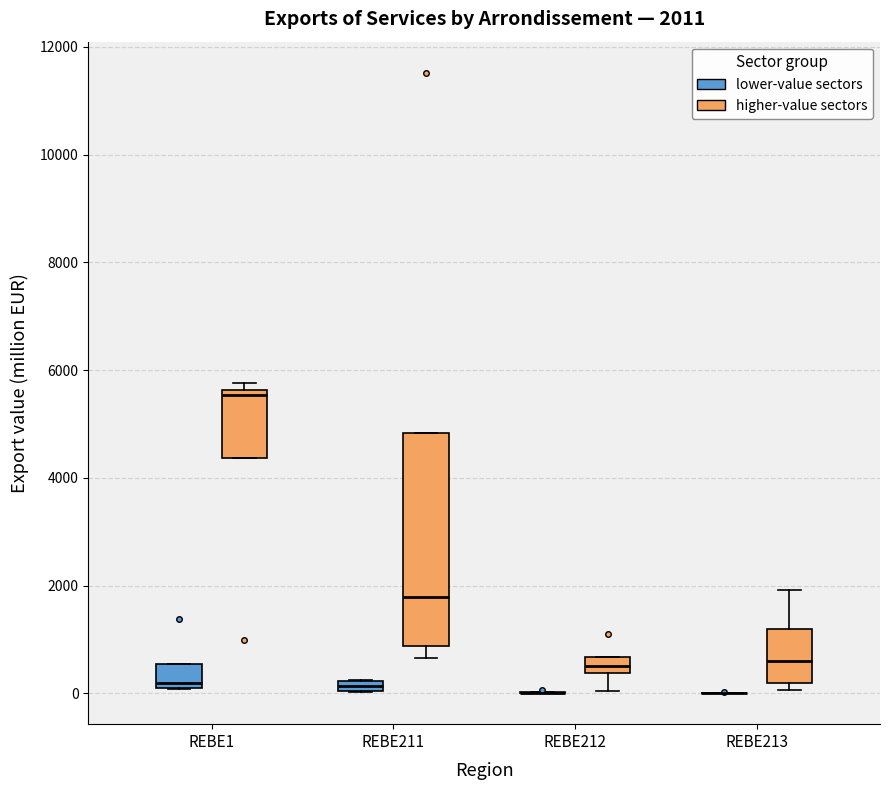

Comparing the boxes themselves (not the whiskers), which one is the tallest?

REBE211 (higher-value sectors)